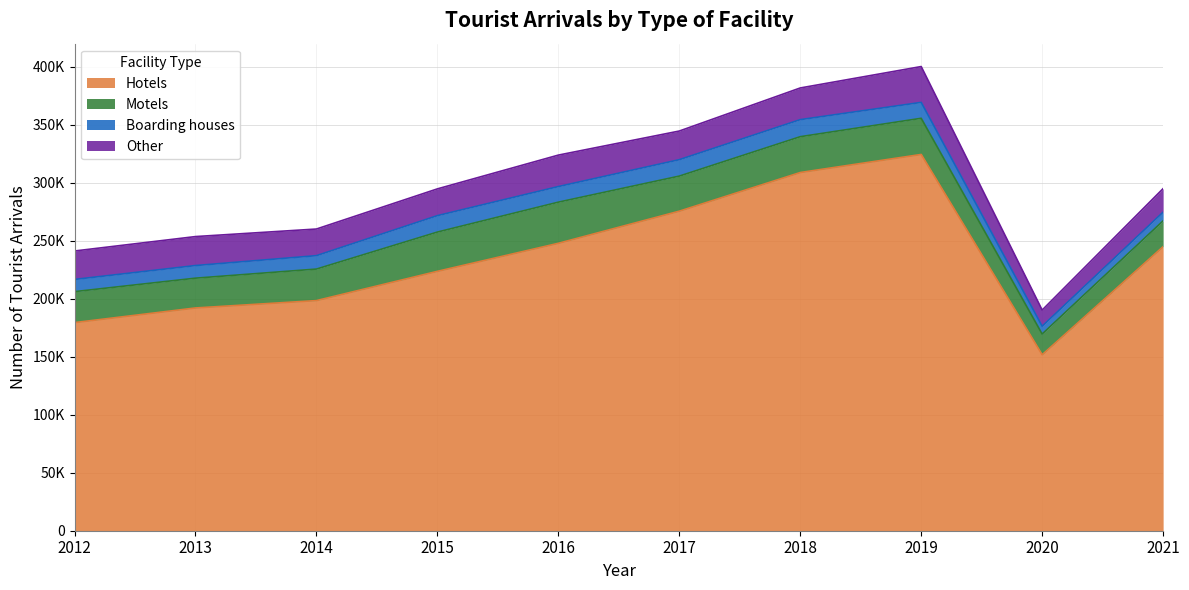

What is the total value across all series at 2017?

344659